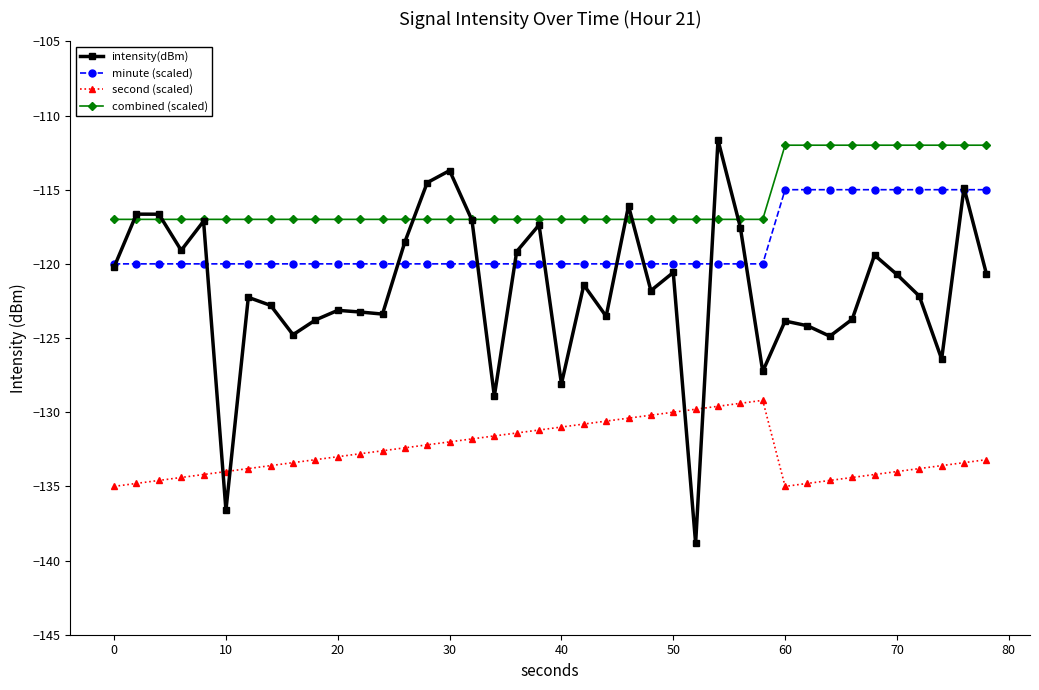

Rank the series by their maximum value, from highest to lowest.

intensity(dBm), combined (scaled), minute (scaled), second (scaled)